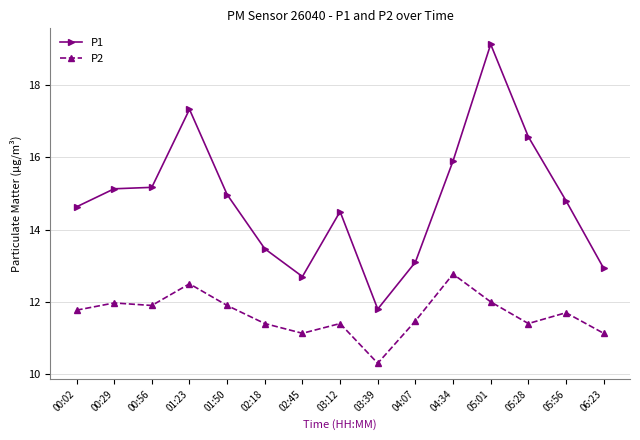

What is the difference between the maximum and minimum values in the P1 series?

7.3